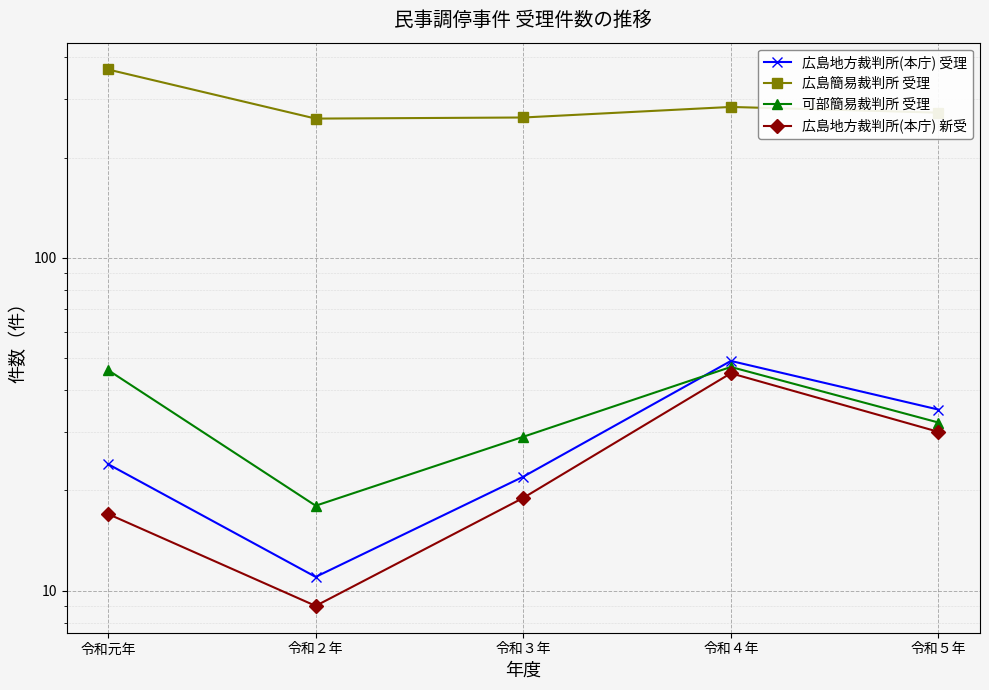

What is the average value of the 広島簡易裁判所 受理 series?

290